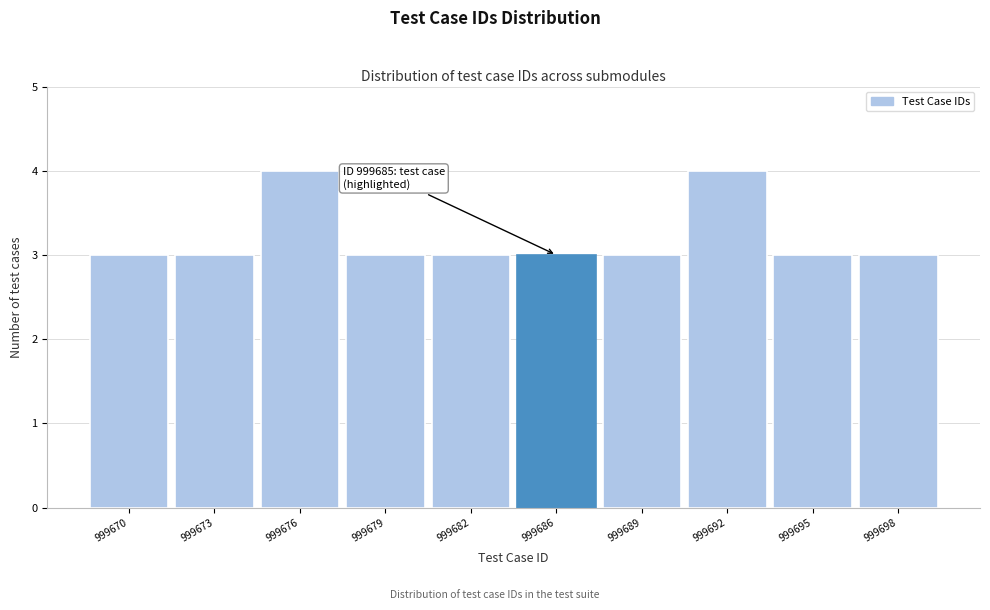

Reading left to right, transcribe all the data shown in this chart.

999670=3	999673=3	999676=4	999679=3	999682=3	999686=3	999689=3	999692=4	999695=3	999698=3